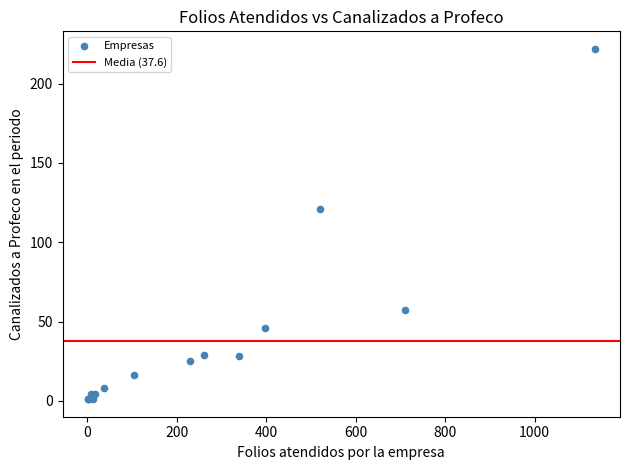

What Y value in the scatter plot is closest to 111?

121